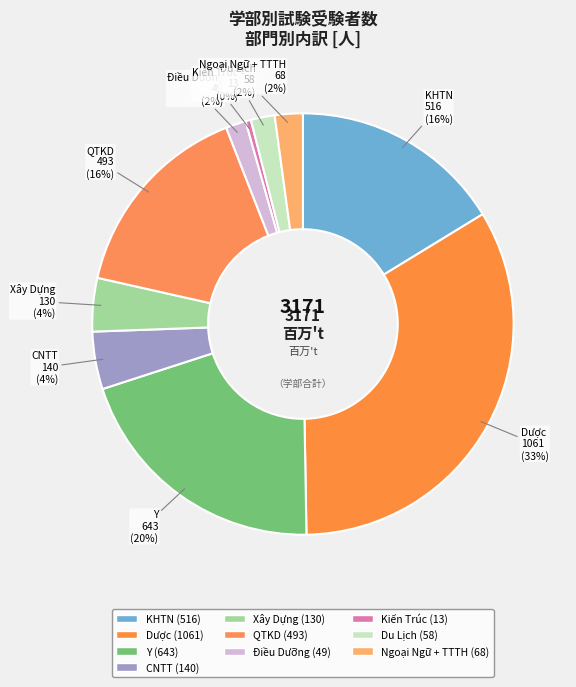

True or false: KHTN accounts for 26% of the total.

False